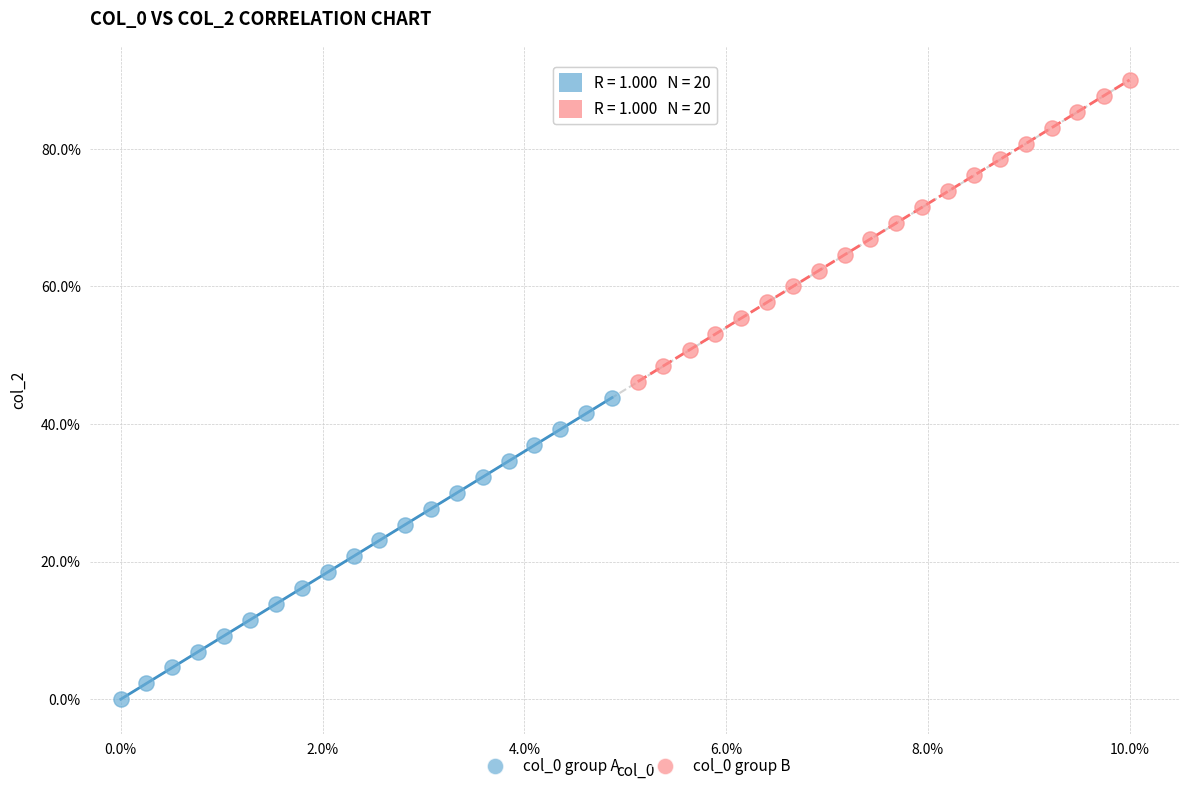

Which series reaches the minimum Y coordinate?

col_0 group A